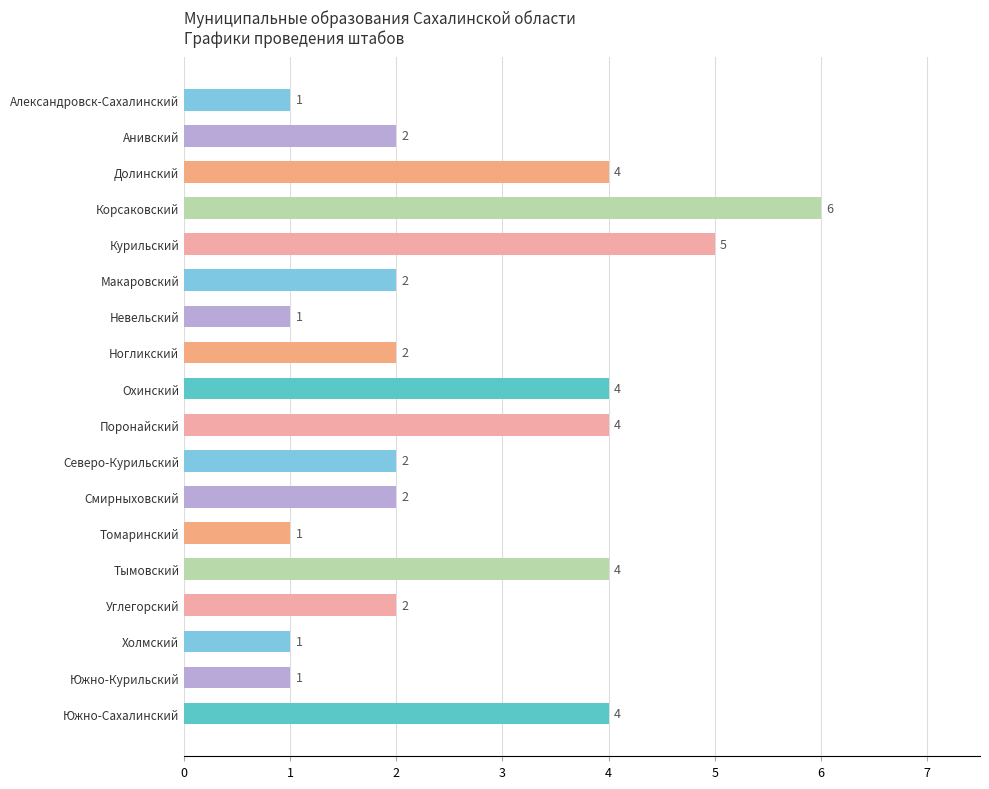

What is the sum of all values?

48